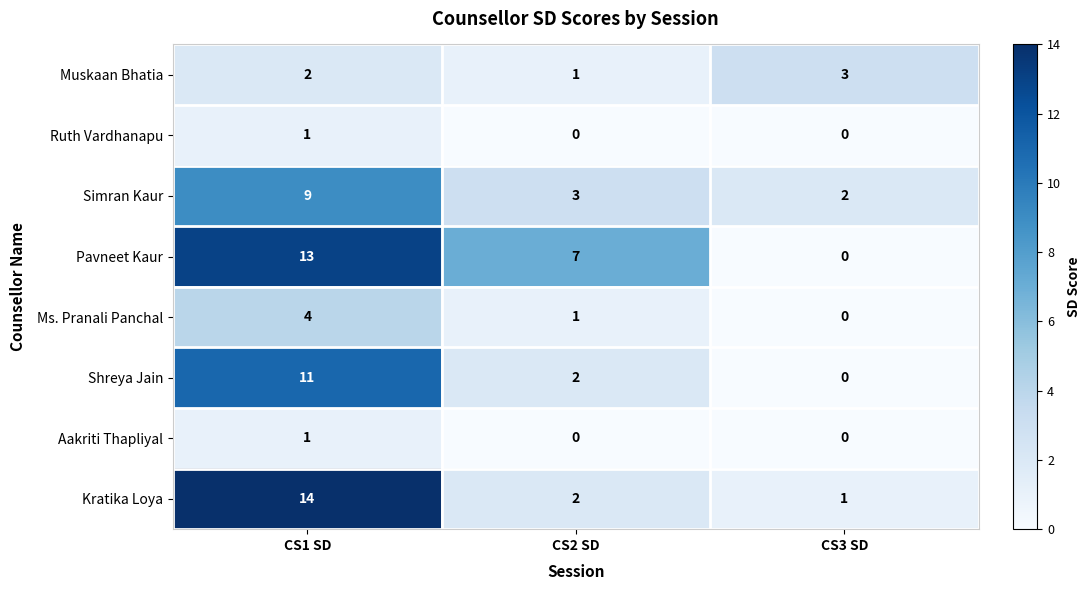

Reading left to right, extract all data points from this chart.

Muskaan Bhatia: CS1 SD=2	CS2 SD=1	CS3 SD=3
Ruth Vardhanapu: CS1 SD=1	CS2 SD=0	CS3 SD=0
Simran Kaur: CS1 SD=9	CS2 SD=3	CS3 SD=2
Pavneet Kaur: CS1 SD=13	CS2 SD=7	CS3 SD=0
Ms. Pranali Panchal: CS1 SD=4	CS2 SD=1	CS3 SD=0
Shreya Jain: CS1 SD=11	CS2 SD=2	CS3 SD=0
Aakriti Thapliyal: CS1 SD=1	CS2 SD=0	CS3 SD=0
Kratika Loya: CS1 SD=14	CS2 SD=2	CS3 SD=1